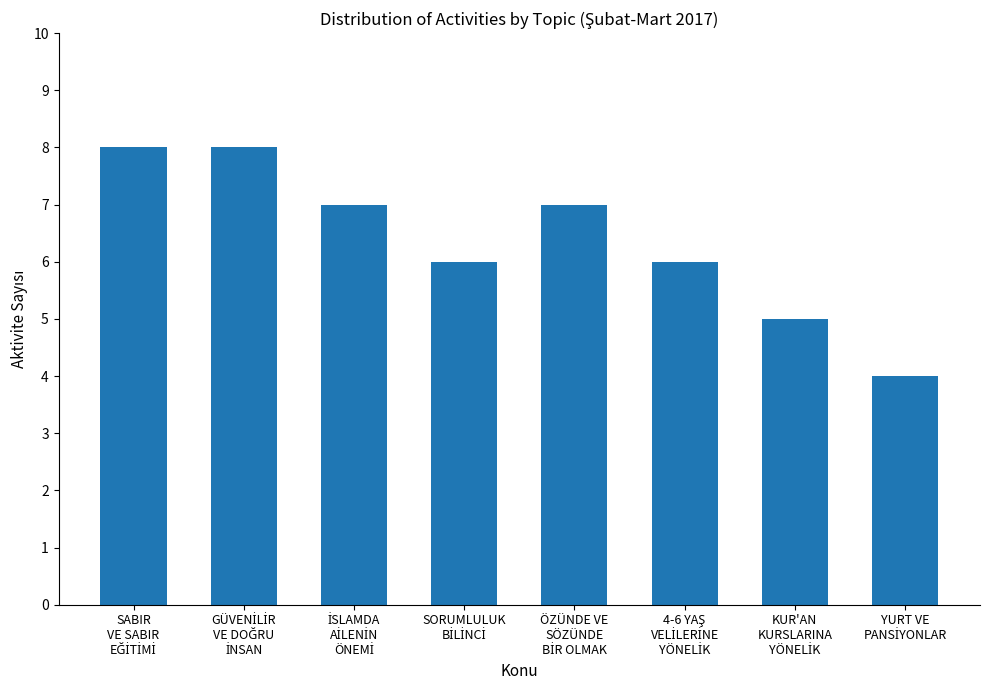

Count the values in the range 6 to 8.

6